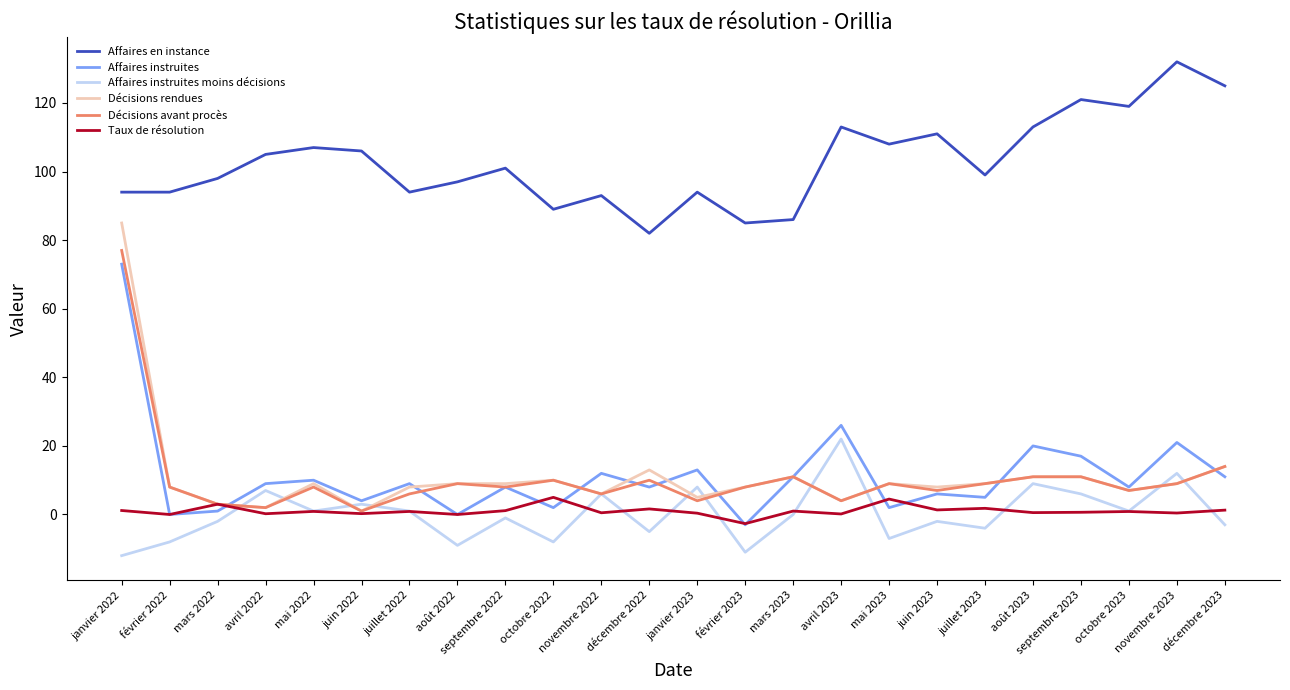

What is the total value across all series at novembre 2022?

123.5